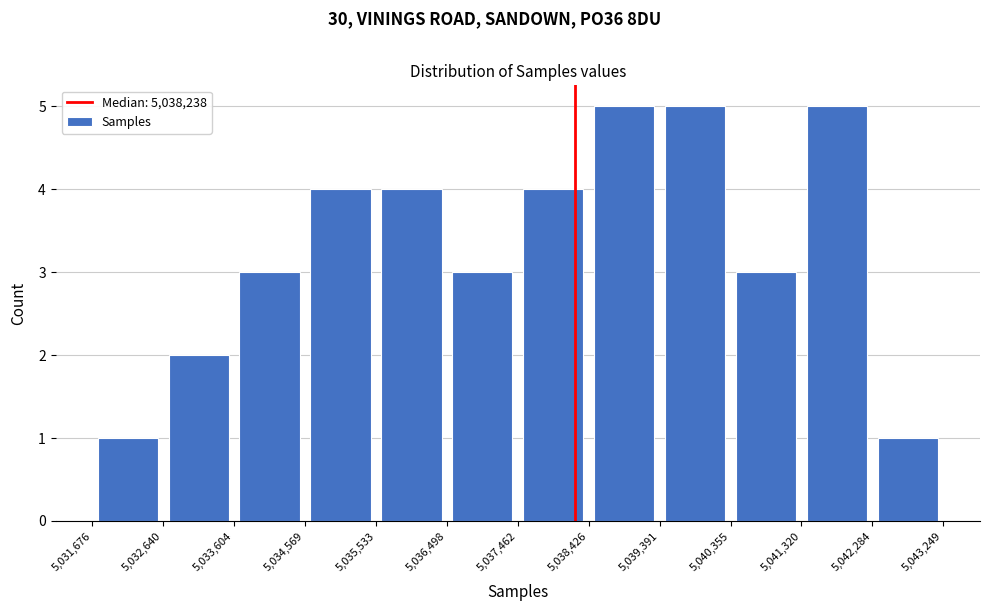

Reading left to right, list every bar in this chart as the range it spans on the x-axis followed by its height. The values are not printed on the chart, so give them approximately, as read against the axis.

5,031,676 to 5,032,640: 1
5,032,640 to 5,033,604: 2
5,033,604 to 5,034,569: 3
5,034,569 to 5,035,533: 4
5,035,533 to 5,036,498: 4
5,036,498 to 5,037,462: 3
5,037,462 to 5,038,426: 4
5,038,426 to 5,039,391: 5
5,039,391 to 5,040,355: 5
5,040,355 to 5,041,320: 3
5,041,320 to 5,042,284: 5
5,042,284 to 5,043,249: 1